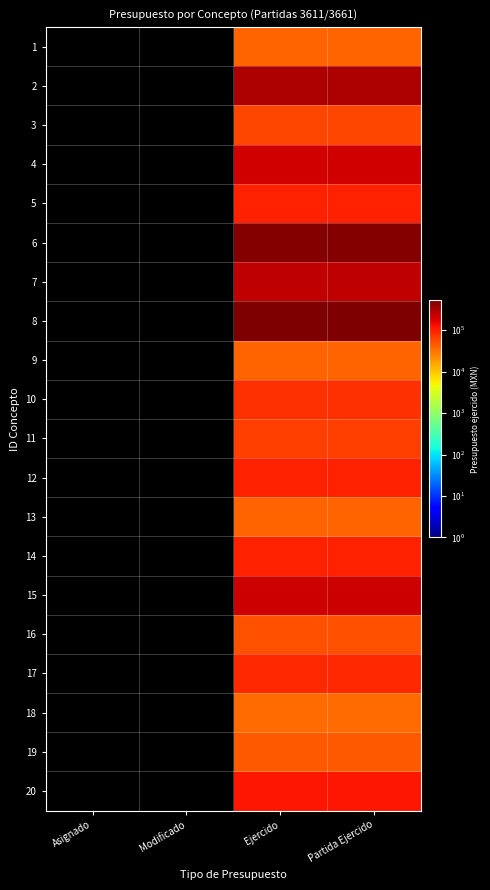

Rank the series by their maximum value, from lowest to highest.

18, 13, 1, 9, 19, 16, 3, 11, 10, 17, 5, 14, 12, 20, 4, 15, 7, 2, 6, 8